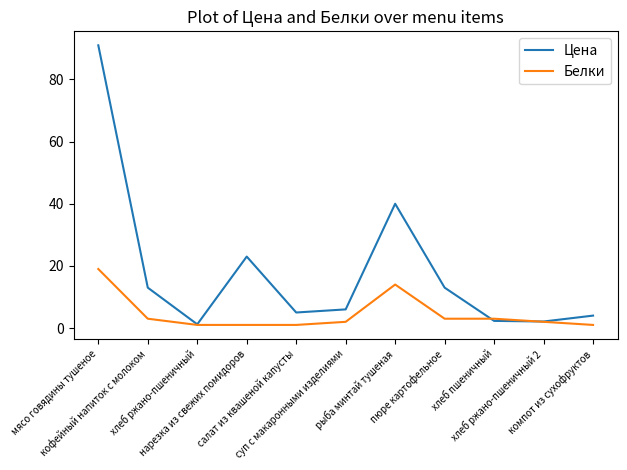

Which series has the widest spread of values?

Цена